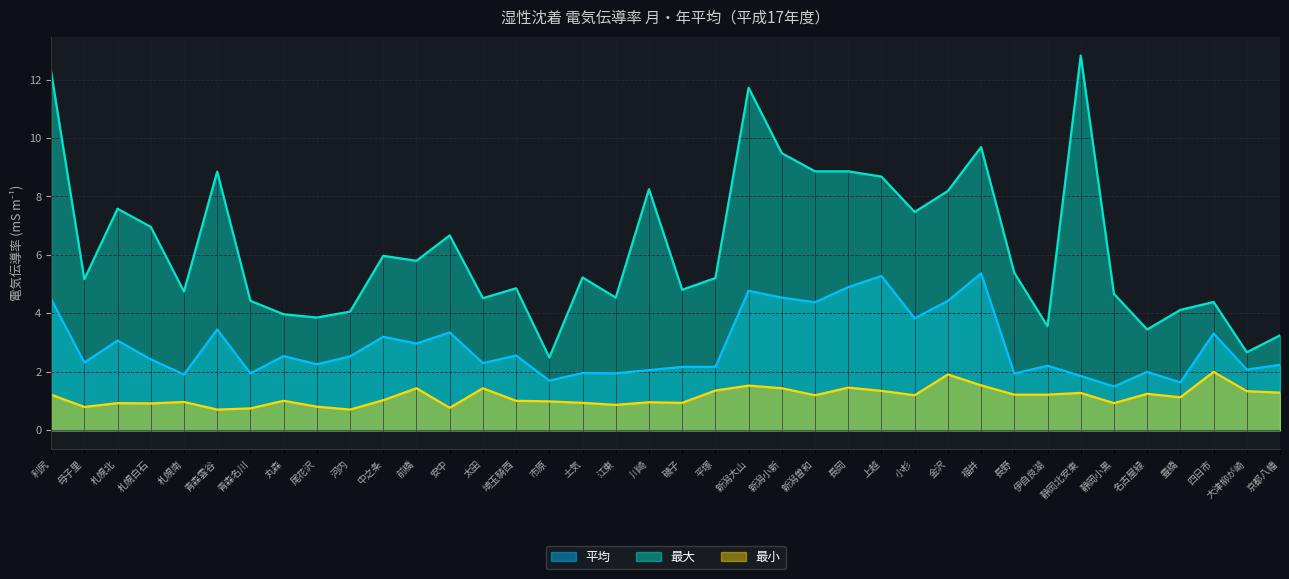

The 最小 series shows 1.8 at 名古屋緑. True or false?

False